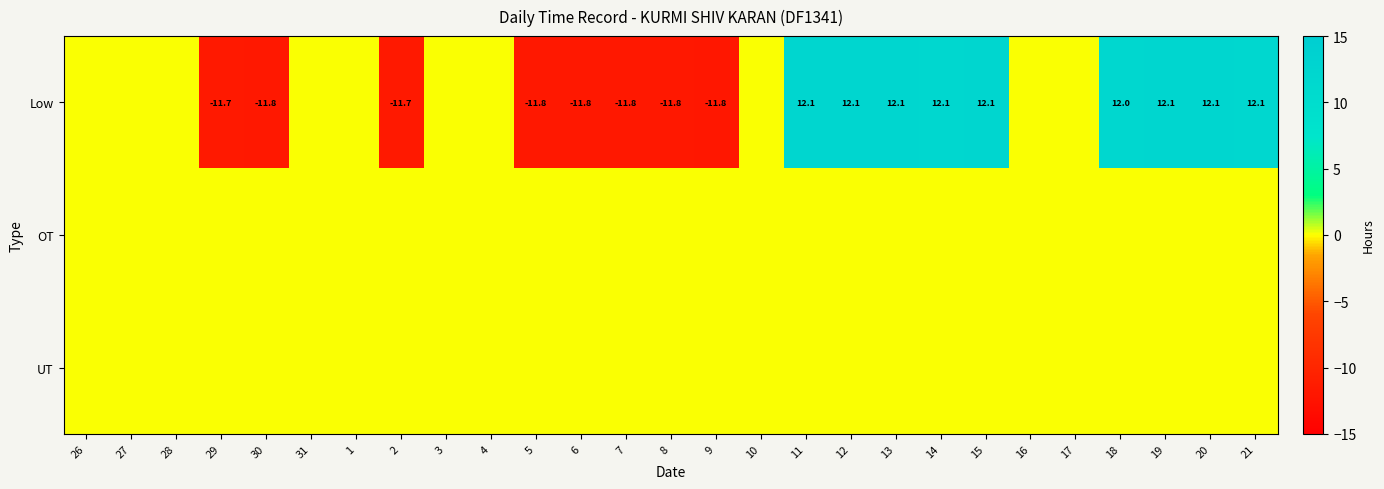

What is the spread (max minus min) of values at 12?

12.1